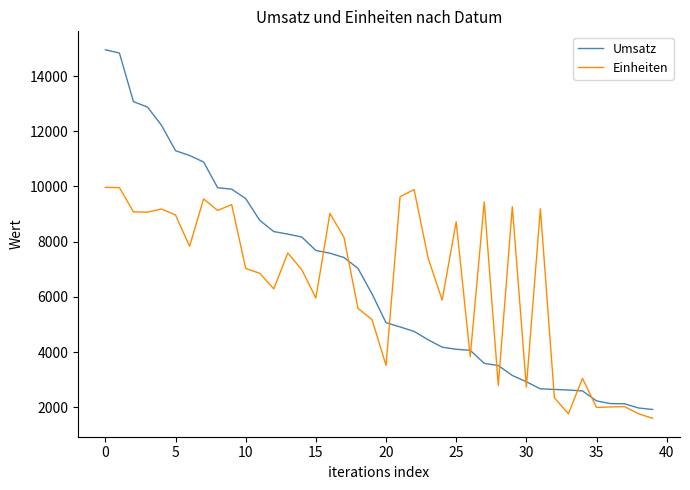

List the series in order of their peak value, highest first.

Umsatz, Einheiten